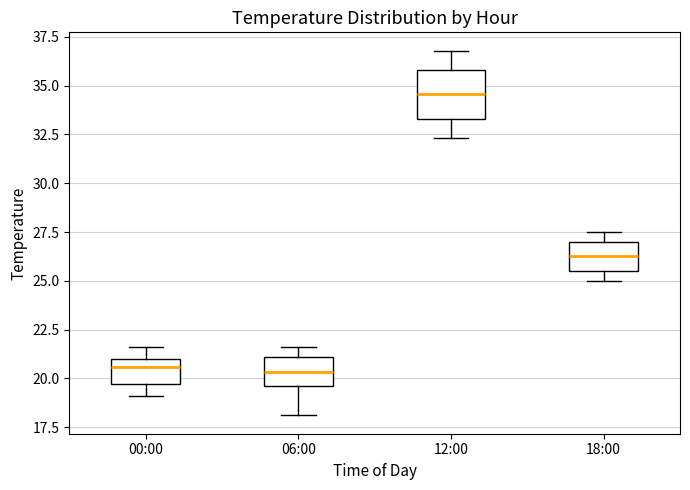

Where is the lower edge of the box for 00:00 on the y-axis? The values are not printed on the chart, so give them approximately, as read against the axis.

19.5